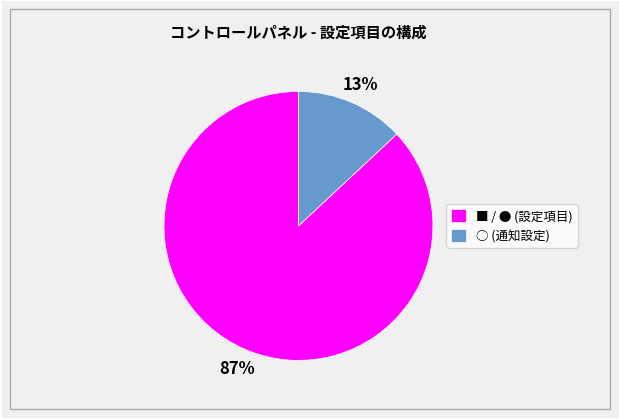

What is the ratio of the value at ■ / ● (設定項目) to the value at ○ (通知設定)?

6.7